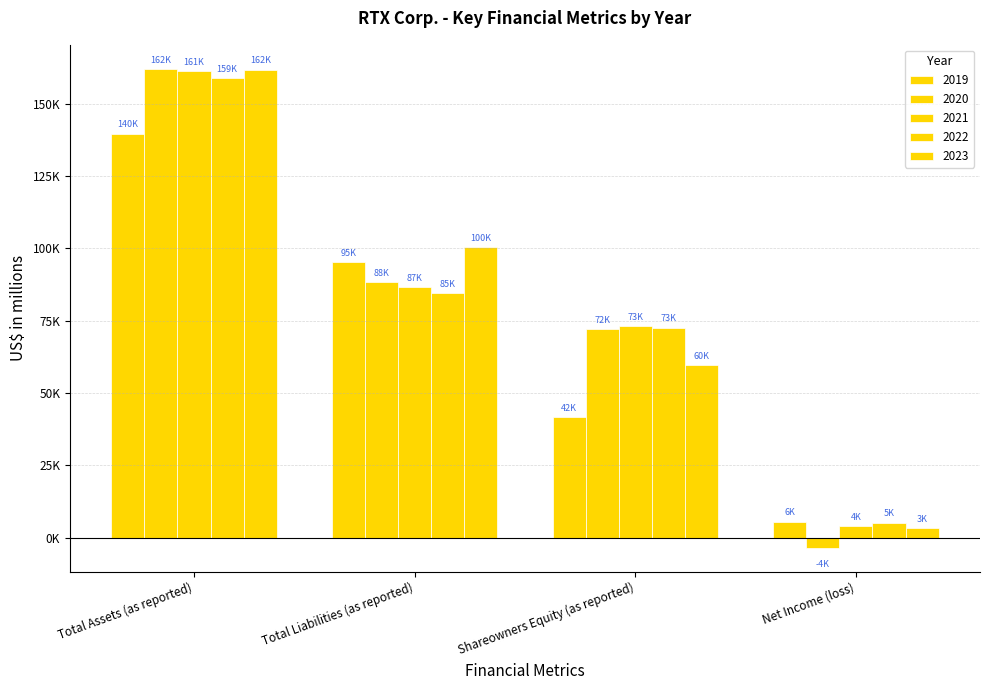

At which label does 2022 first exceed 84650?

Total Assets (as reported)